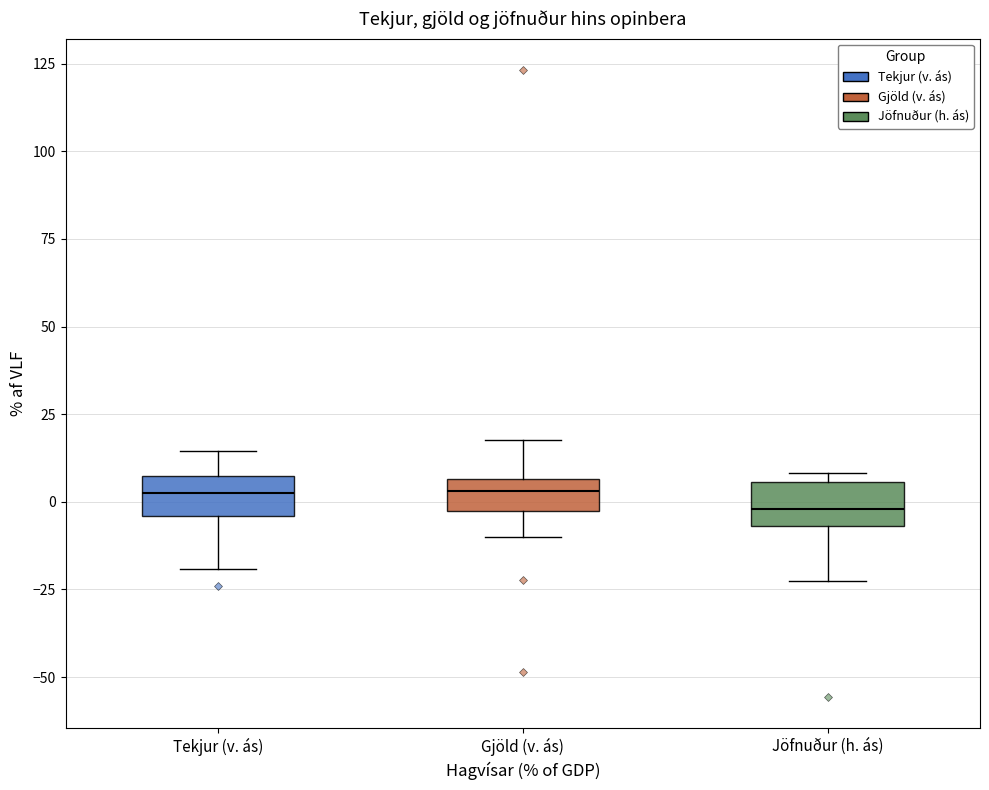

Reading left to right, read every box against the y-axis: the position of its median line, the range the box covers, and the ends of its whiskers. The values are not printed on the chart, so give them approximately, as read against the axis.

Tekjur (v. ás): median 5 (inside the box), box -5 to 5, whiskers -20 to 15
Gjöld (v. ás): median 5 (inside the box), box -5 to 5, whiskers -10 to 20
Jöfnuður (h. ás): median 0, box -5 to 5, whiskers -25 to 10